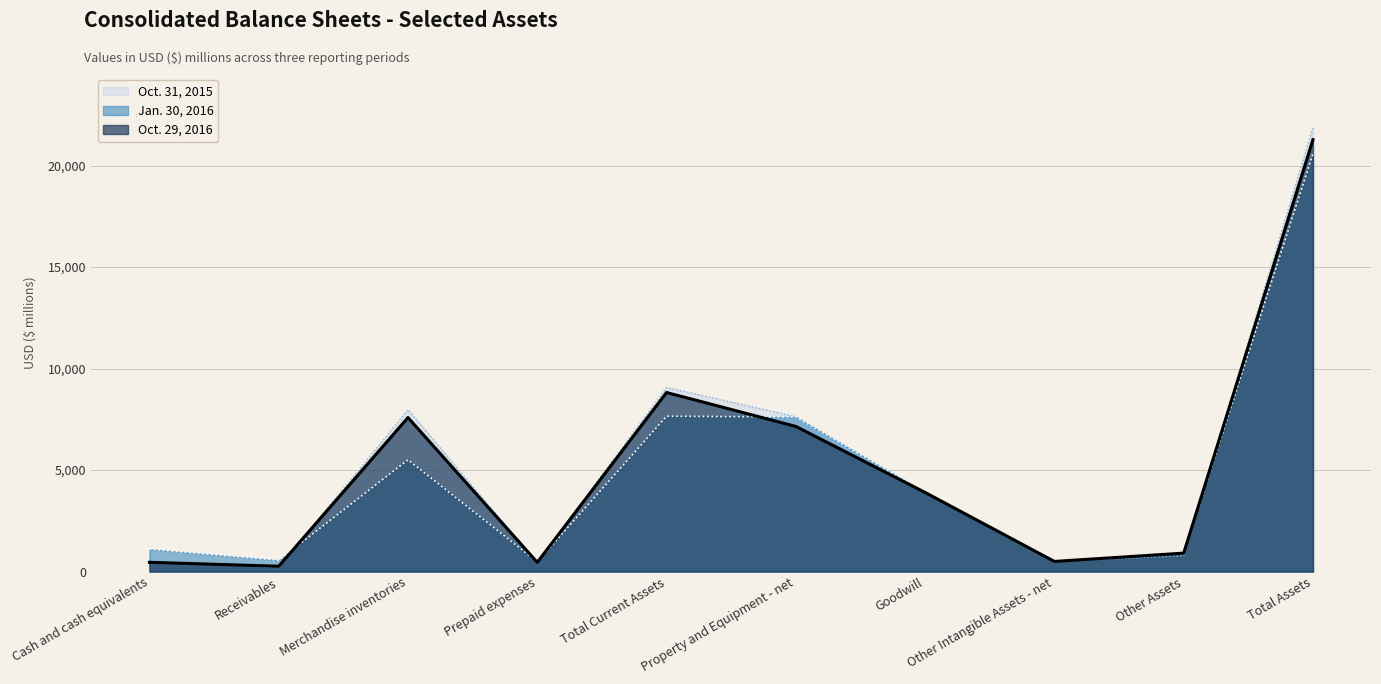

What is the difference between the second highest and minimum values in the Oct. 29, 2016 series?

8558